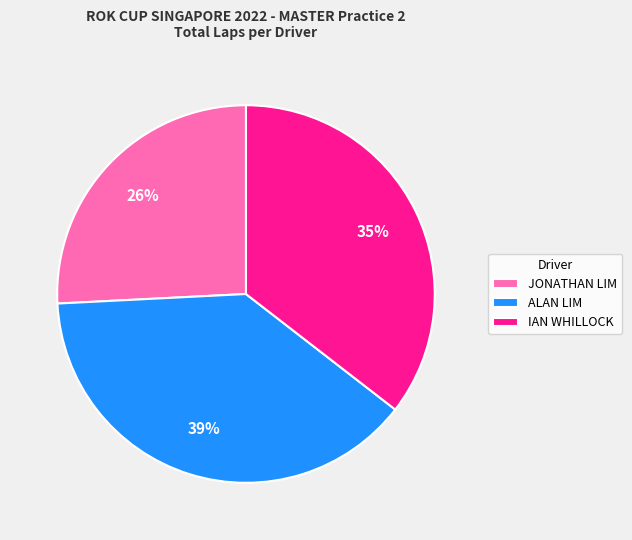

Is there any slice that represents more than half of the pie?

No